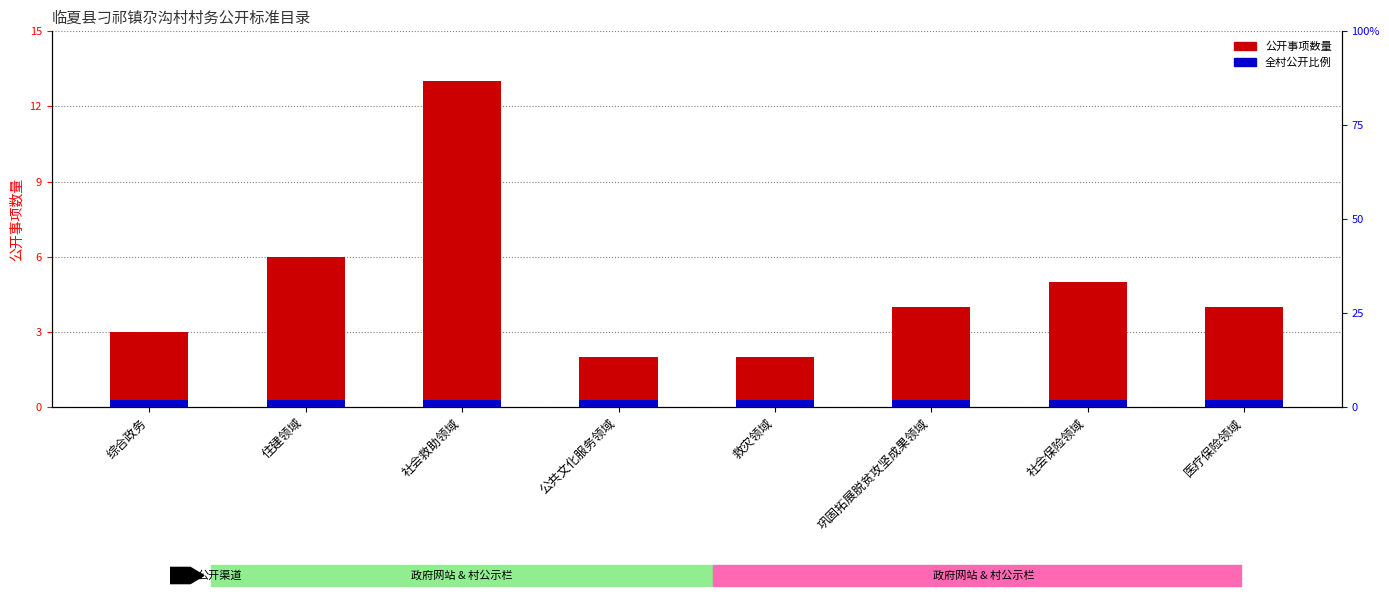

The value at 住建领域 is 6. True or false?

True